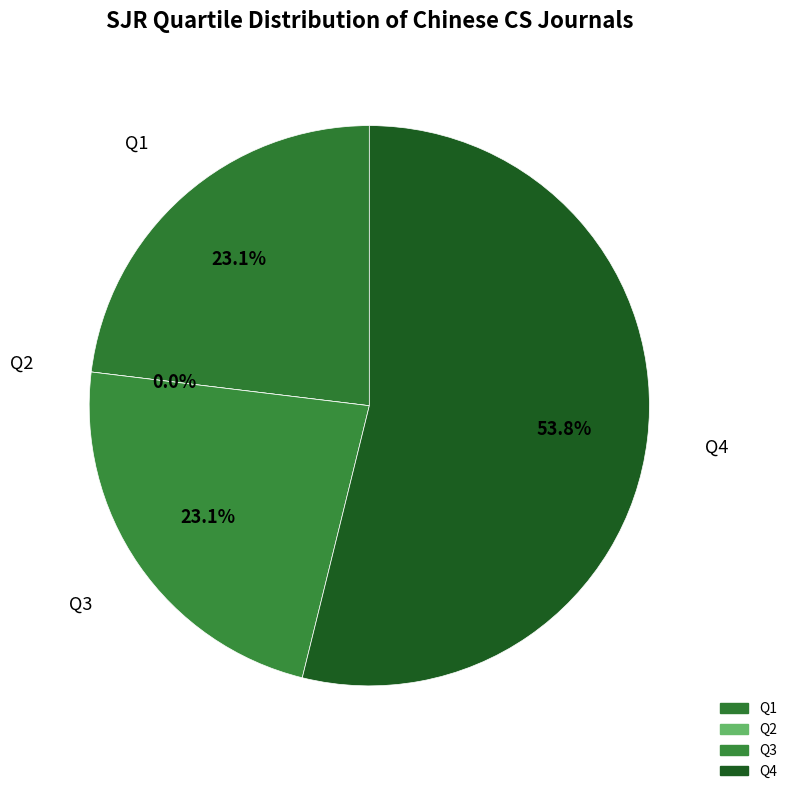

To the nearest percent, what is the combined percentage of Q2 and Q1?

23%